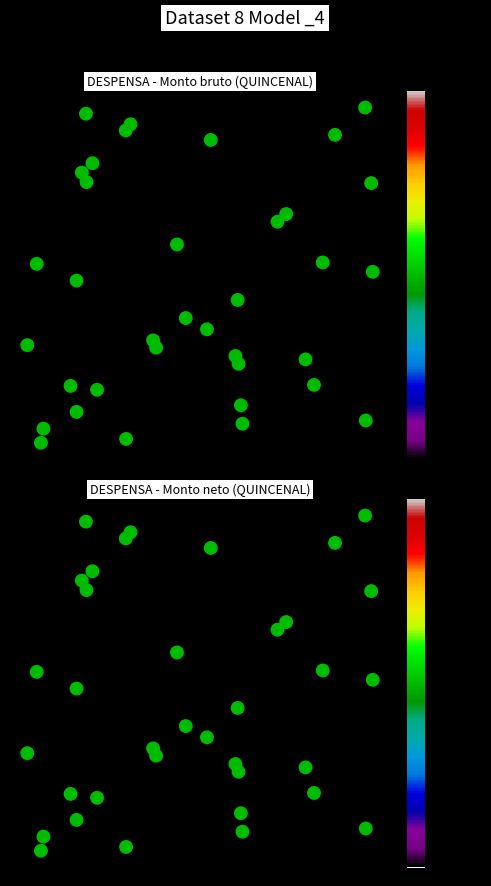

Rank the series by their maximum value, from highest to lowest.

DESPENSA bruto, DESPENSA neto